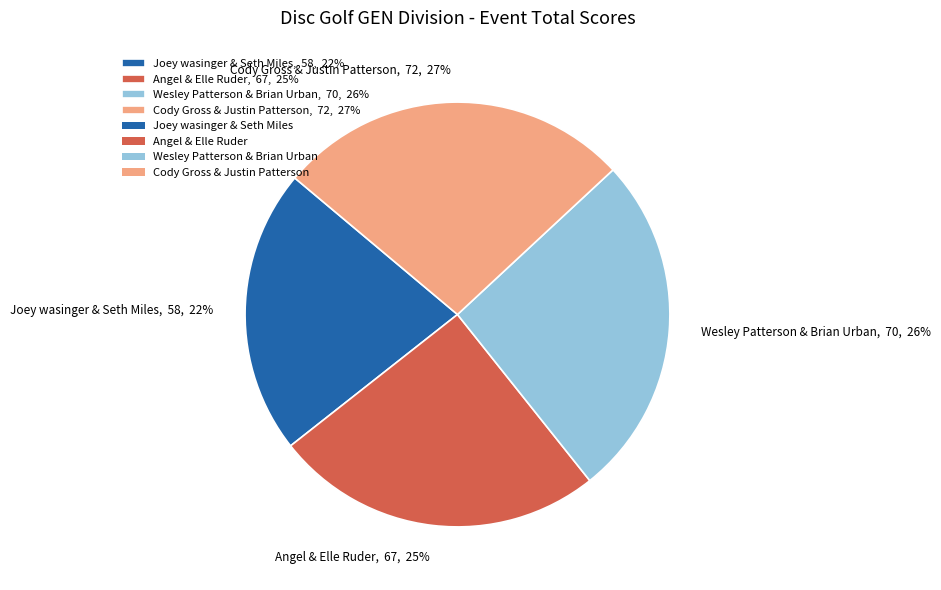

To the nearest percent, what portion does Cody Gross & Justin Patterson represent?

27%